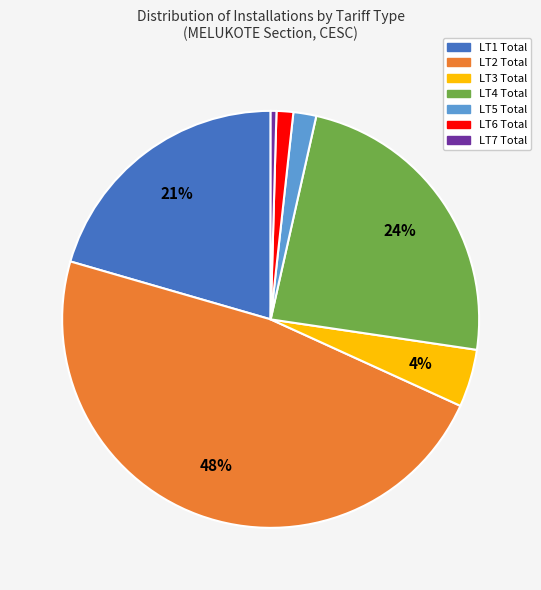

Is it true that LT2 Total is 48% of the pie?

True